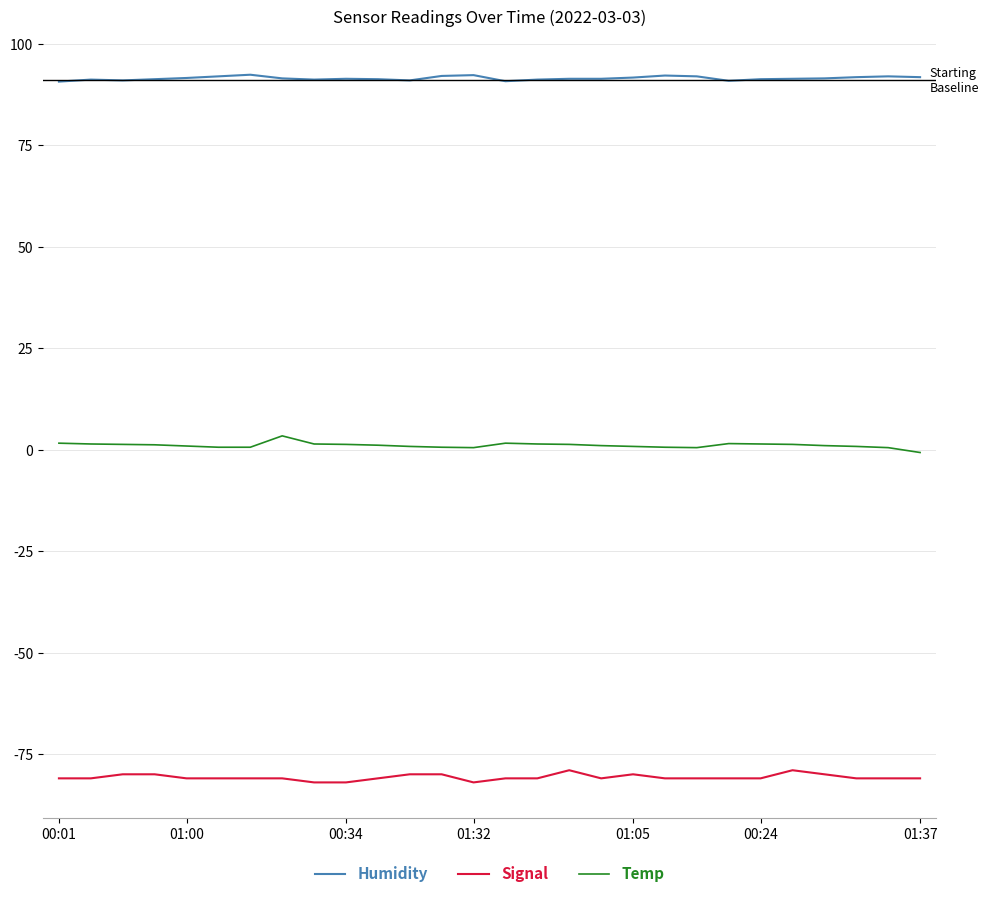

Rank the series by their maximum value, from lowest to highest.

Signal, Temp, Humidity